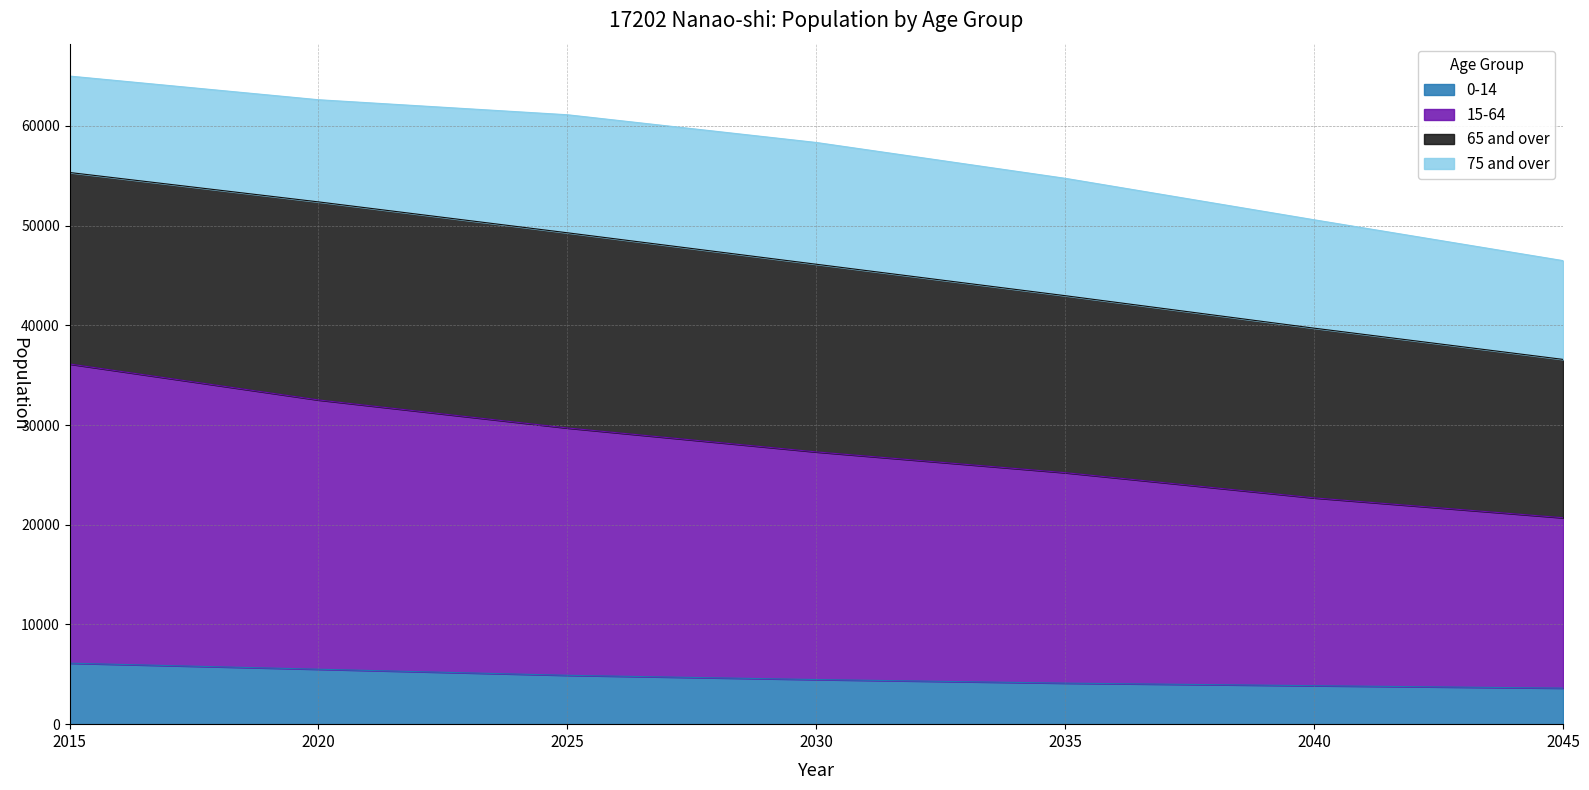

Which series changed the most between 2025 and 2030?

15-64